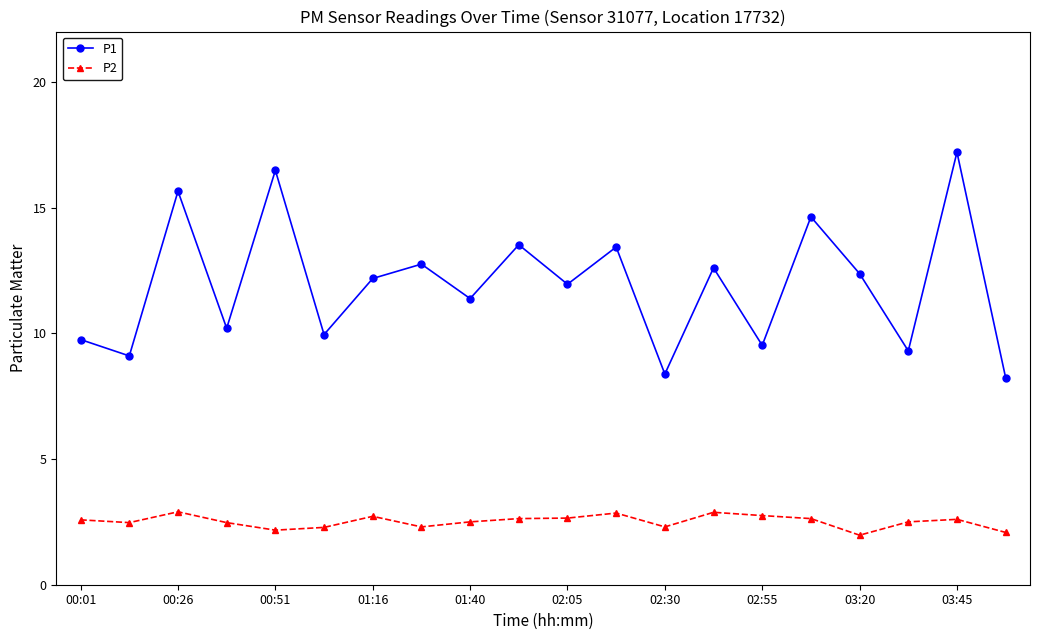

Which series has the largest range (max minus min)?

P1